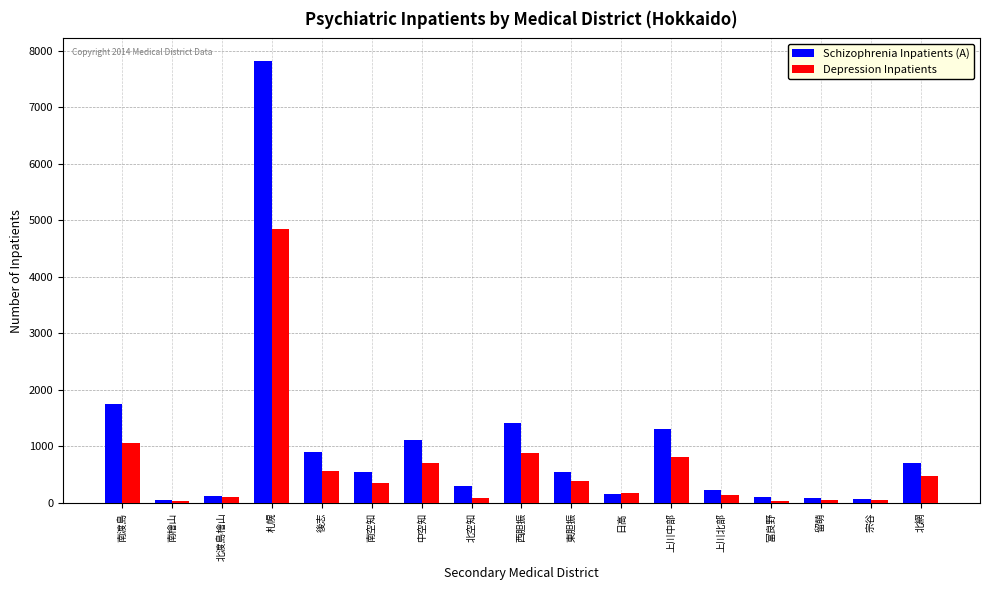

True or false: Schizophrenia Inpatients (A) has a value of 744 at 南渡島.

False